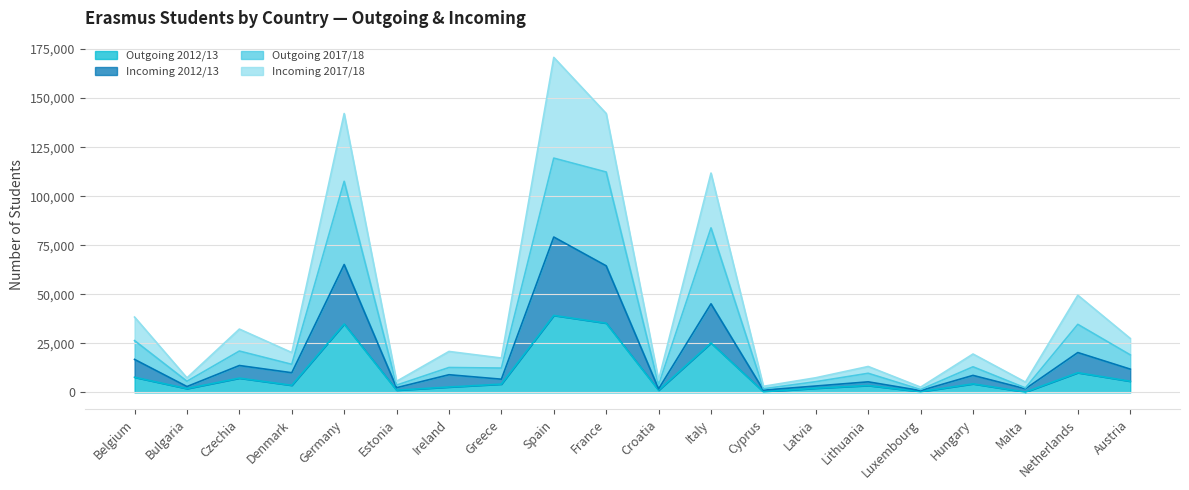

At which category does Incoming 2017/18 reach its first local peak?

Czechia